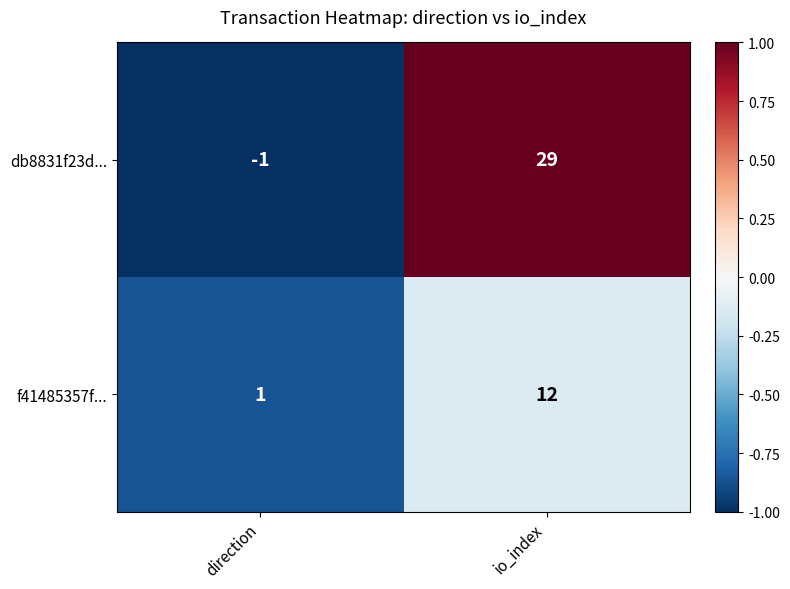

Count the number of data series in this chart.

2